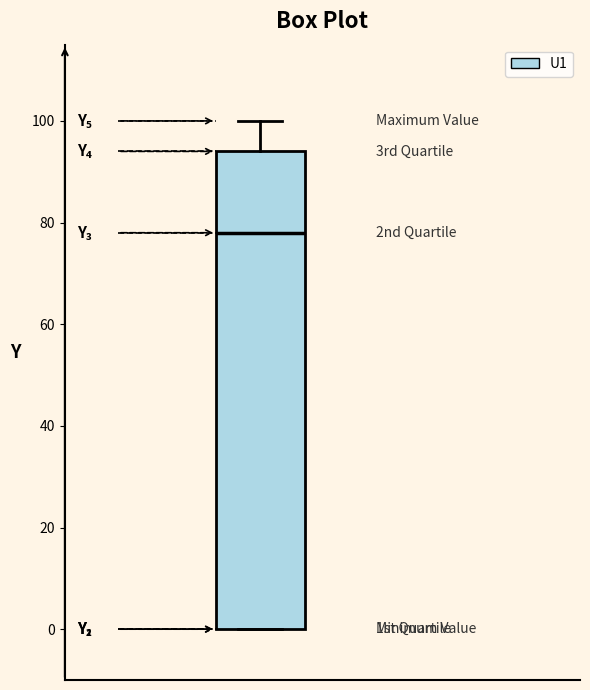

Read this box plot against the y-axis: the position of the median line, the range covered by the box, and the ends of both whiskers. The values are not printed on the chart, so give them approximately, as read against the axis.

median 78, box 0 to 94, whiskers 0 to 100